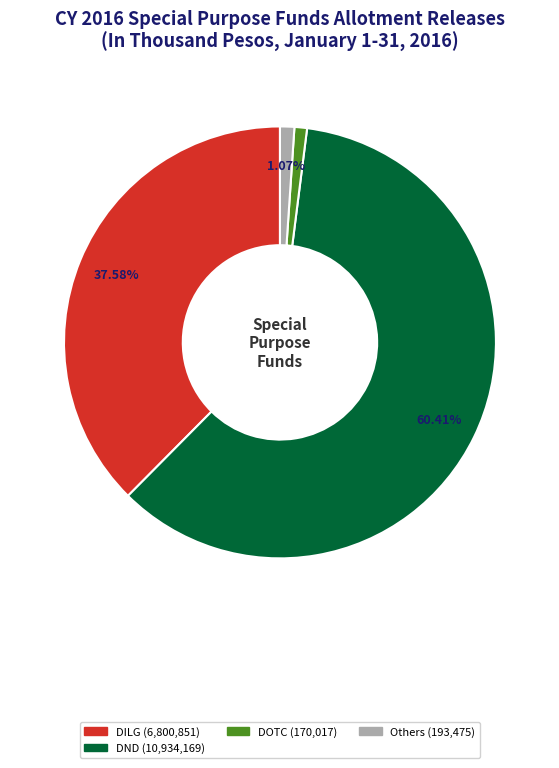

Does any single category account for the majority?

Yes